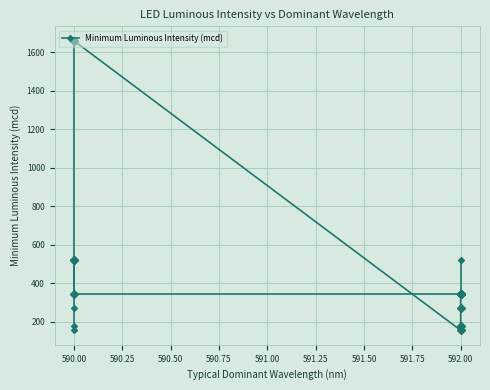

How many lines are shown in the chart?

1